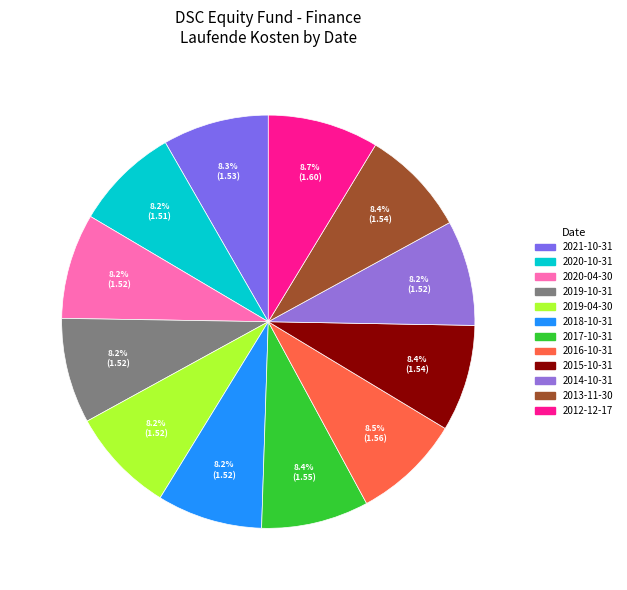

Combined, do 2020-04-30 and 2016-10-31 account for over 50%?

No